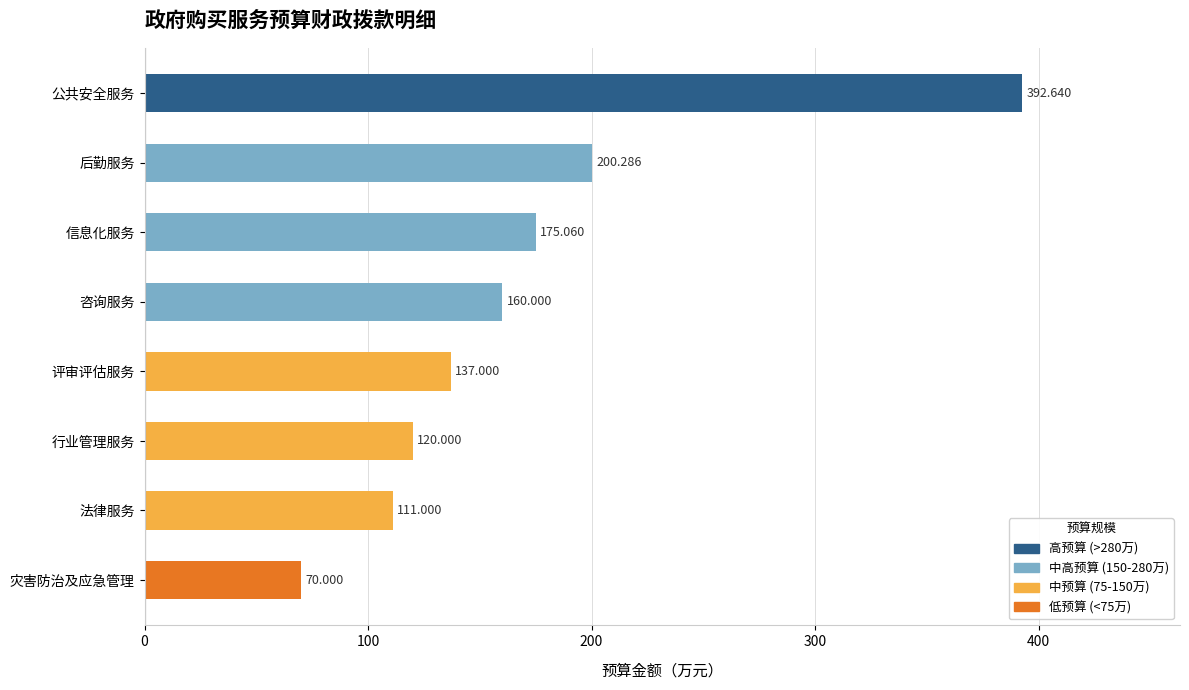

Which has a higher value, 法律服务 or 灾害防治及应急管理?

法律服务